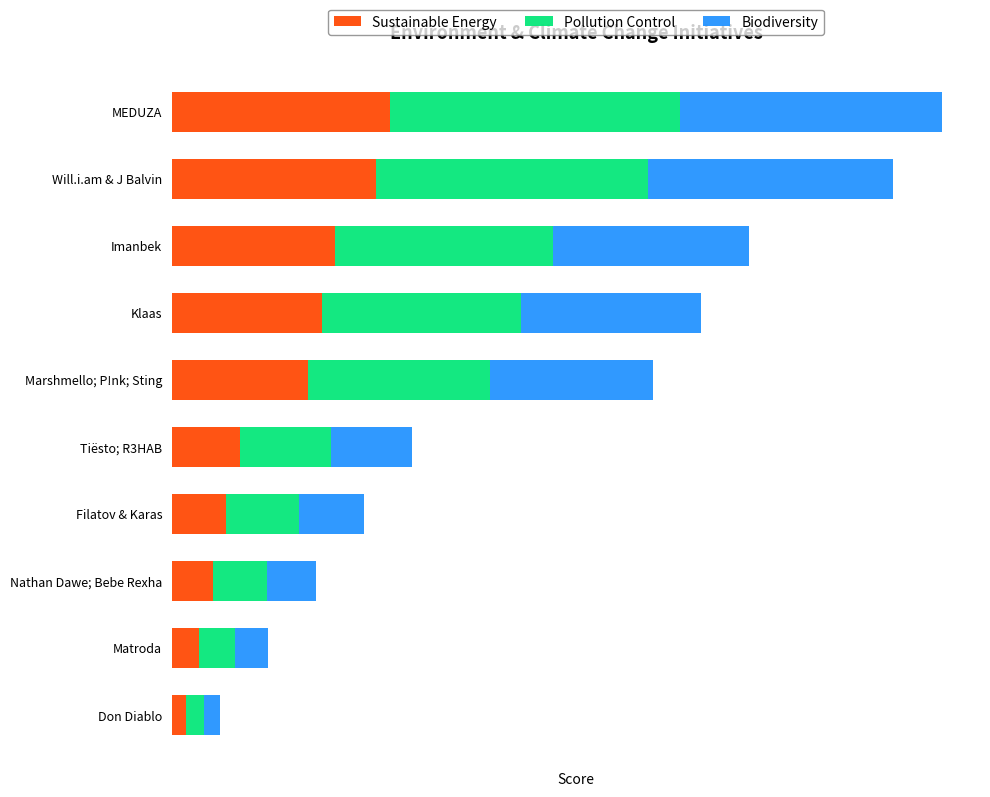

What are all the series names shown in the legend?

Sustainable Energy, Pollution Control, Biodiversity